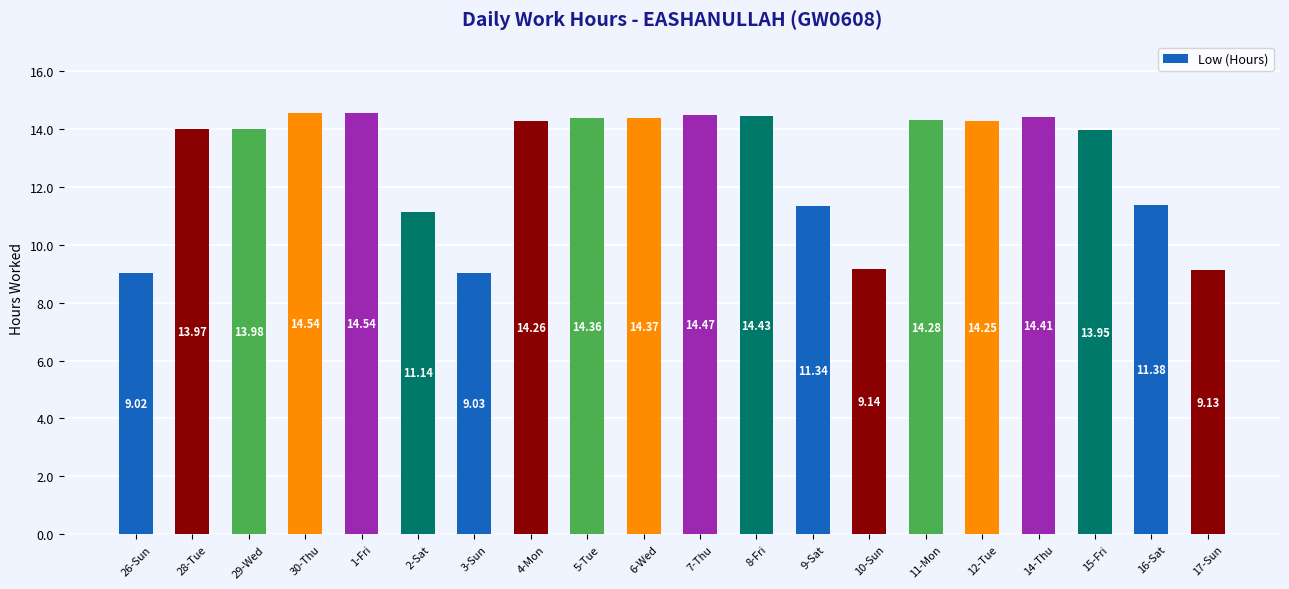

What is the sum of all values?

256.0